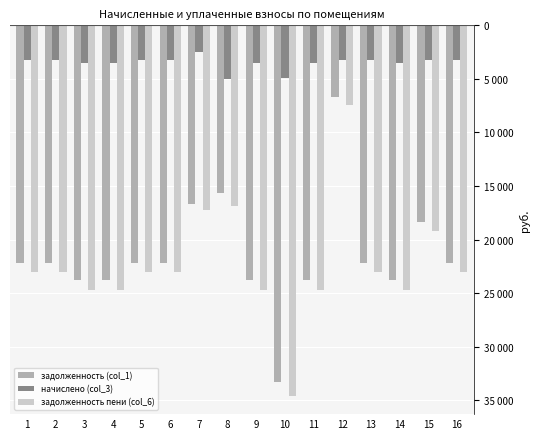

What are all the series names shown in the legend?

задолженность (col_1), начислено (col_3), задолженность пени (col_6)